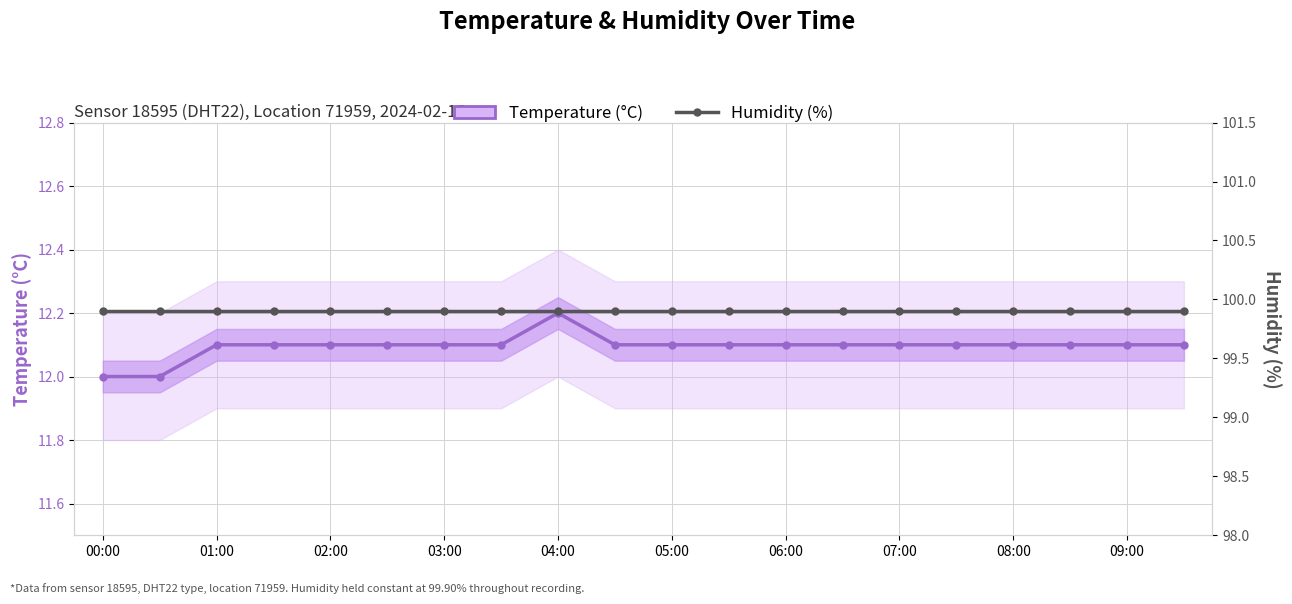

Count the number of data series in this chart.

2